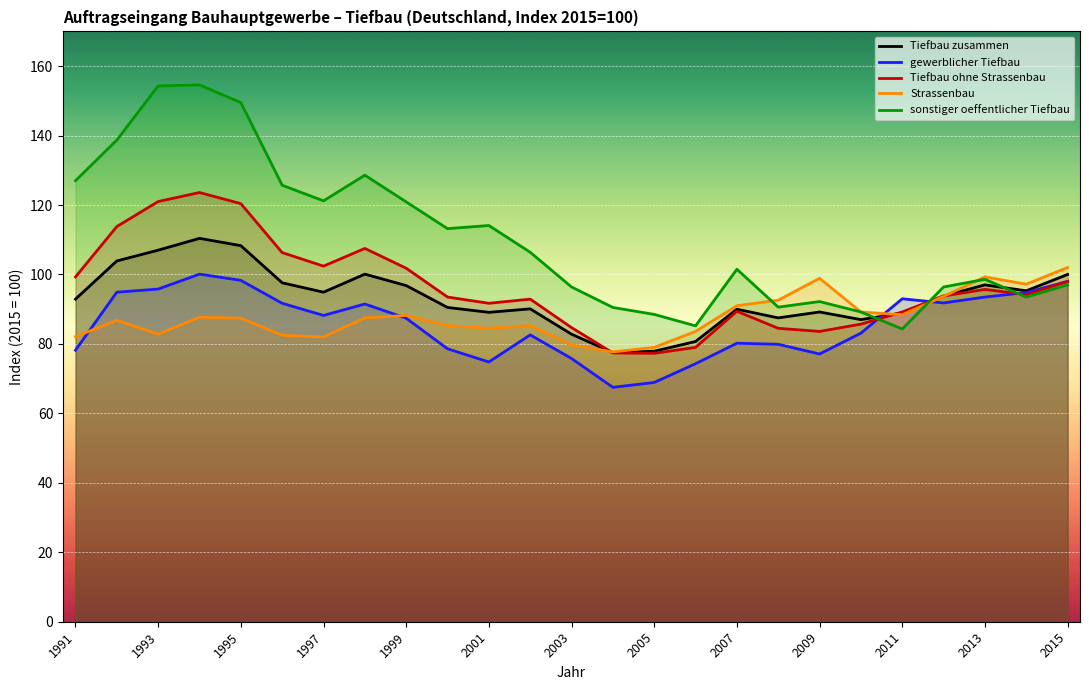

Rank the series by their maximum value, from highest to lowest.

sonstiger oeffentlicher Tiefbau, Tiefbau ohne Strassenbau, Tiefbau zusammen, Strassenbau, gewerblicher Tiefbau